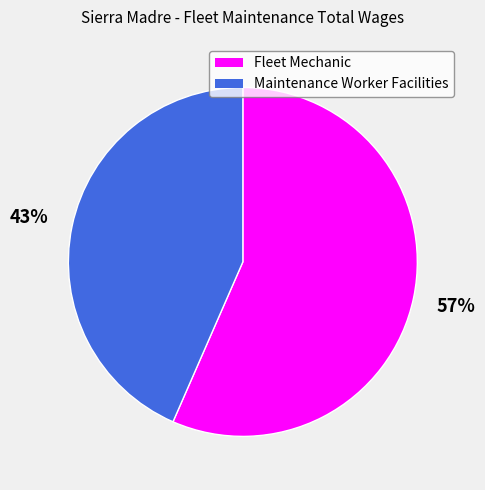

Rank the categories by value from highest to lowest.

Fleet Mechanic, Maintenance Worker Facilities